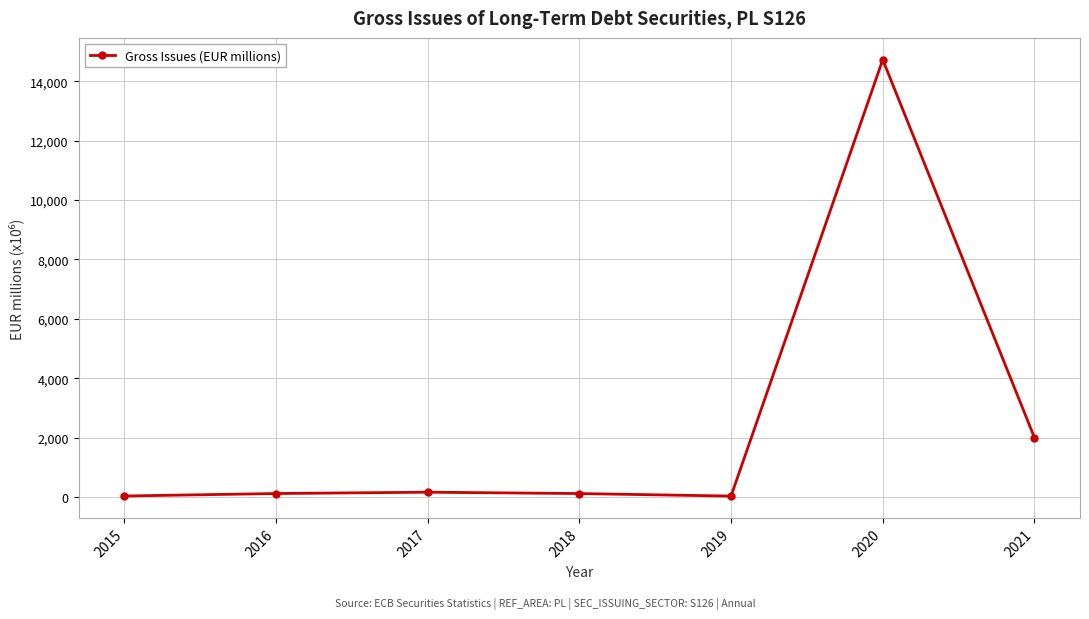

True or false: the data shows 3502.1 at 2021.

False